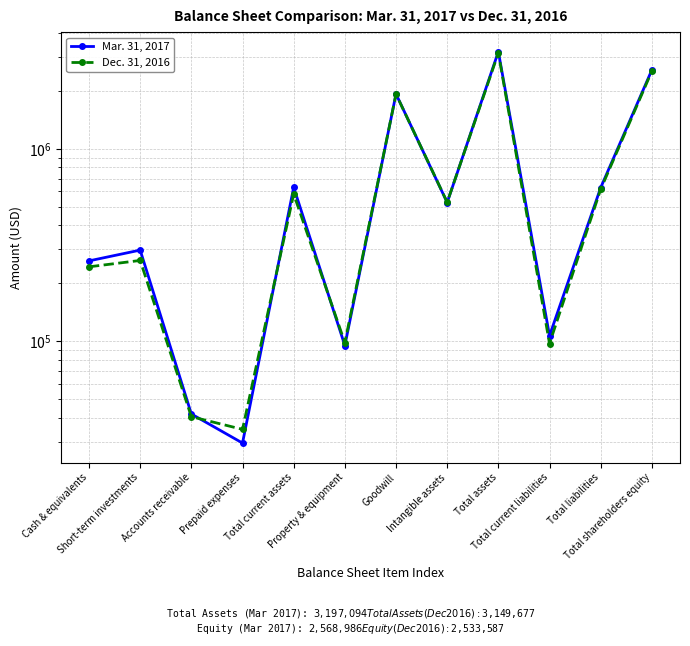

What is the highest value of the Mar. 31, 2017 series?

3197094